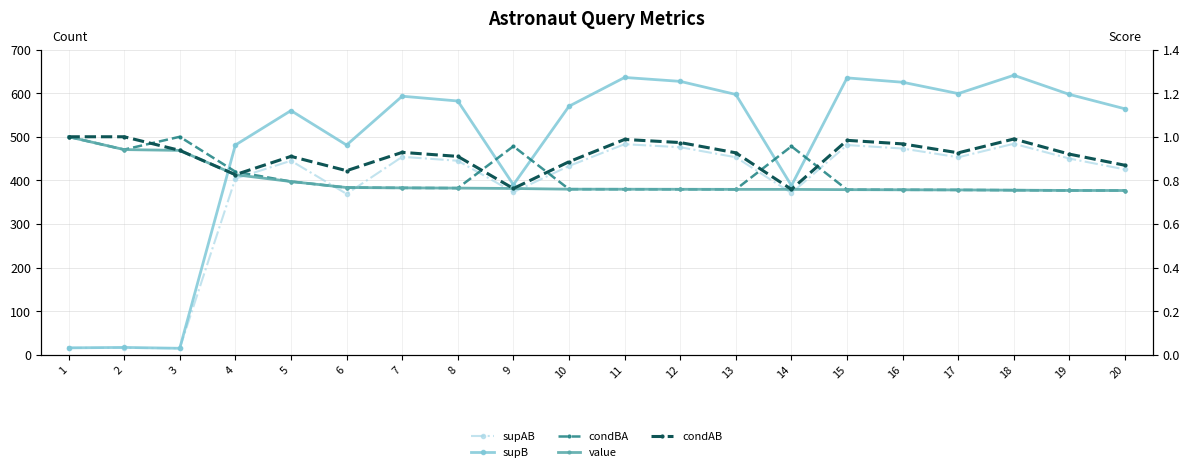

Which series has the largest total across all categories?

supB